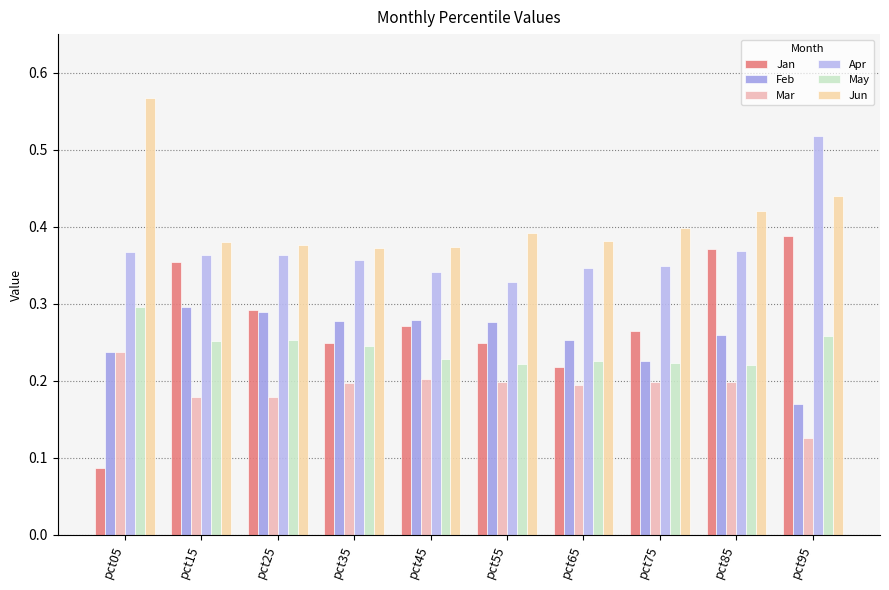

How many bars are there in total?

60